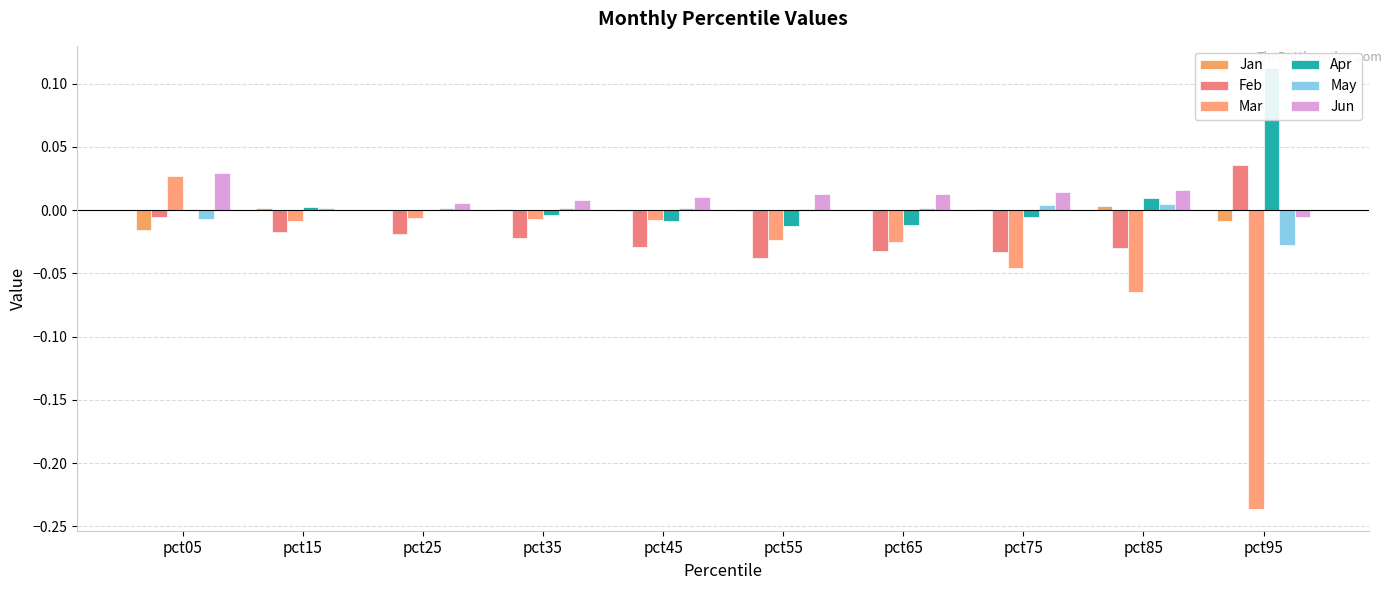

Where is Mar nearest to the value 0?

pct25